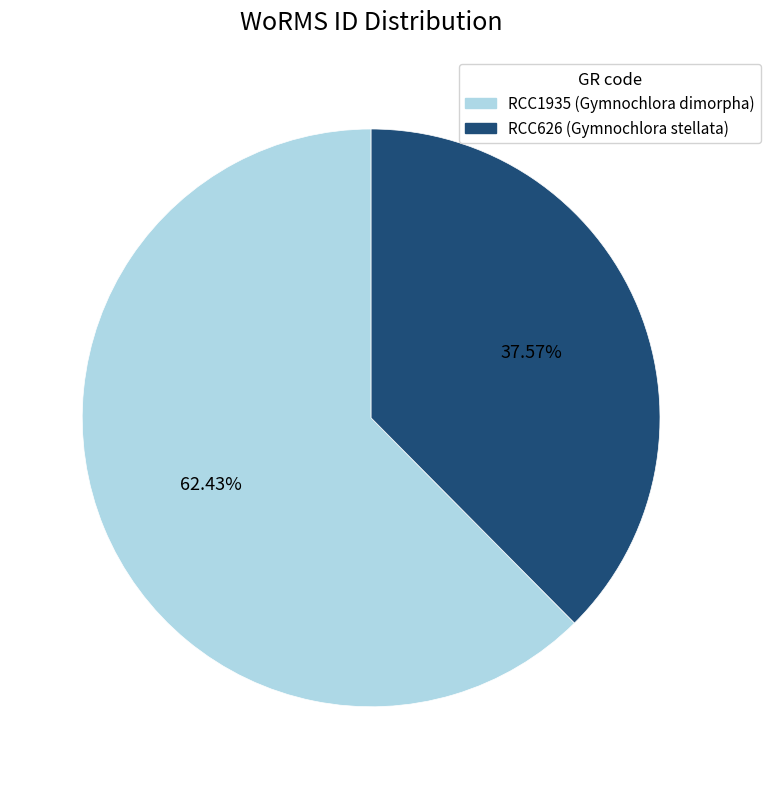

What is the smallest slice in the pie chart?

RCC626 (Gymnochlora stellata)